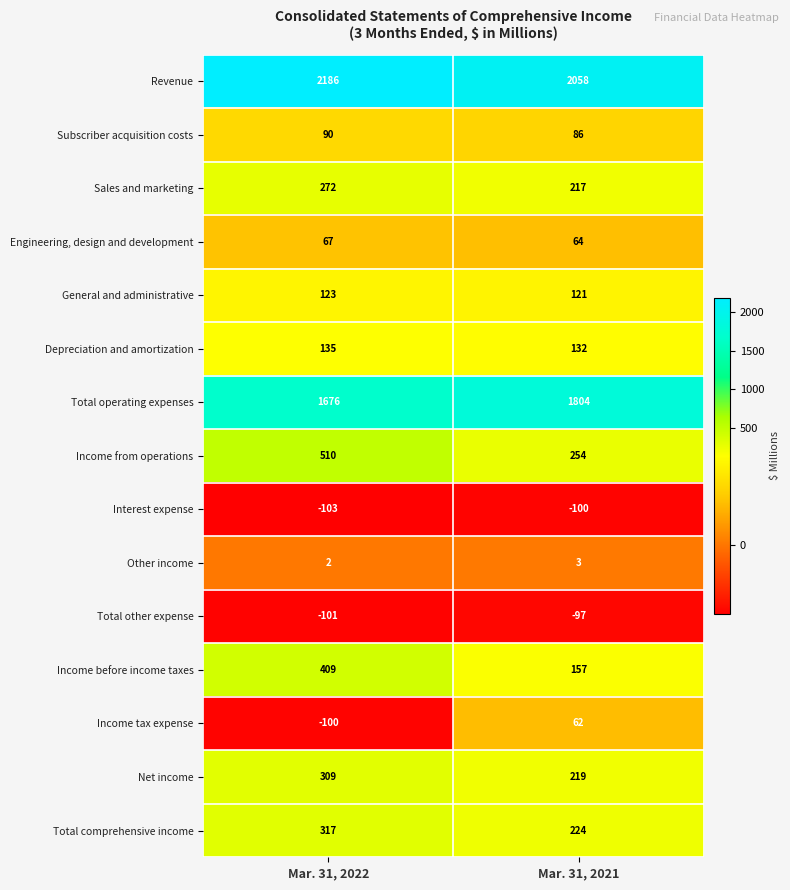

Reading right to left, what are all the values shown in this chart?

Revenue: 2058	2186
Subscriber acquisition costs: 86	90
Sales and marketing: 217	272
Engineering, design and development: 64	67
General and administrative: 121	123
Depreciation and amortization: 132	135
Total operating expenses: 1804	1676
Income from operations: 254	510
Interest expense: -100	-103
Other income: 3	2
Total other expense: -97	-101
Income before income taxes: 157	409
Income tax expense: 62	-100
Net income: 219	309
Total comprehensive income: 224	317